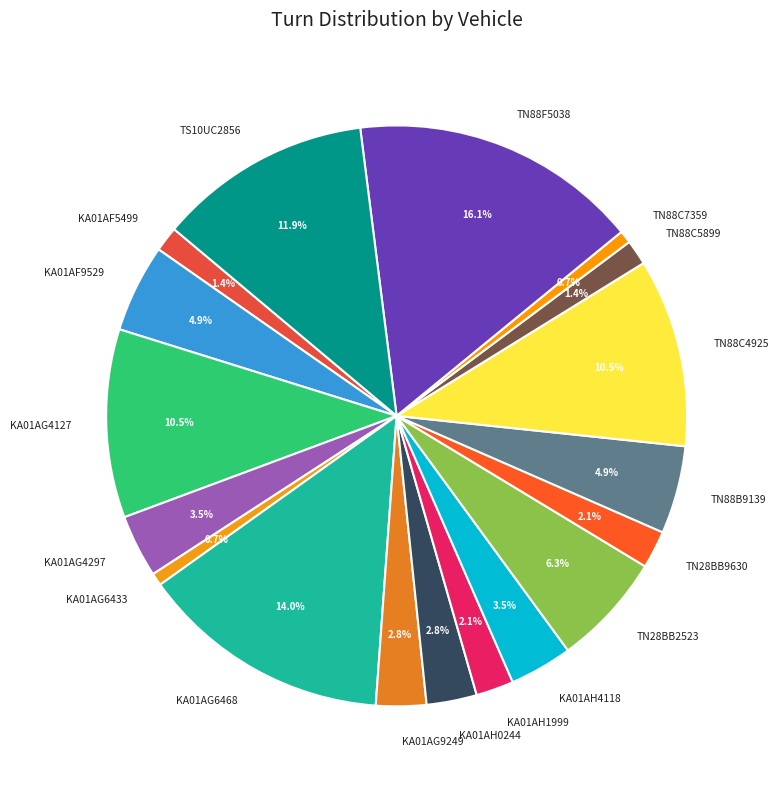

Which has a higher value, TN28BB2523 or KA01AG4297?

TN28BB2523